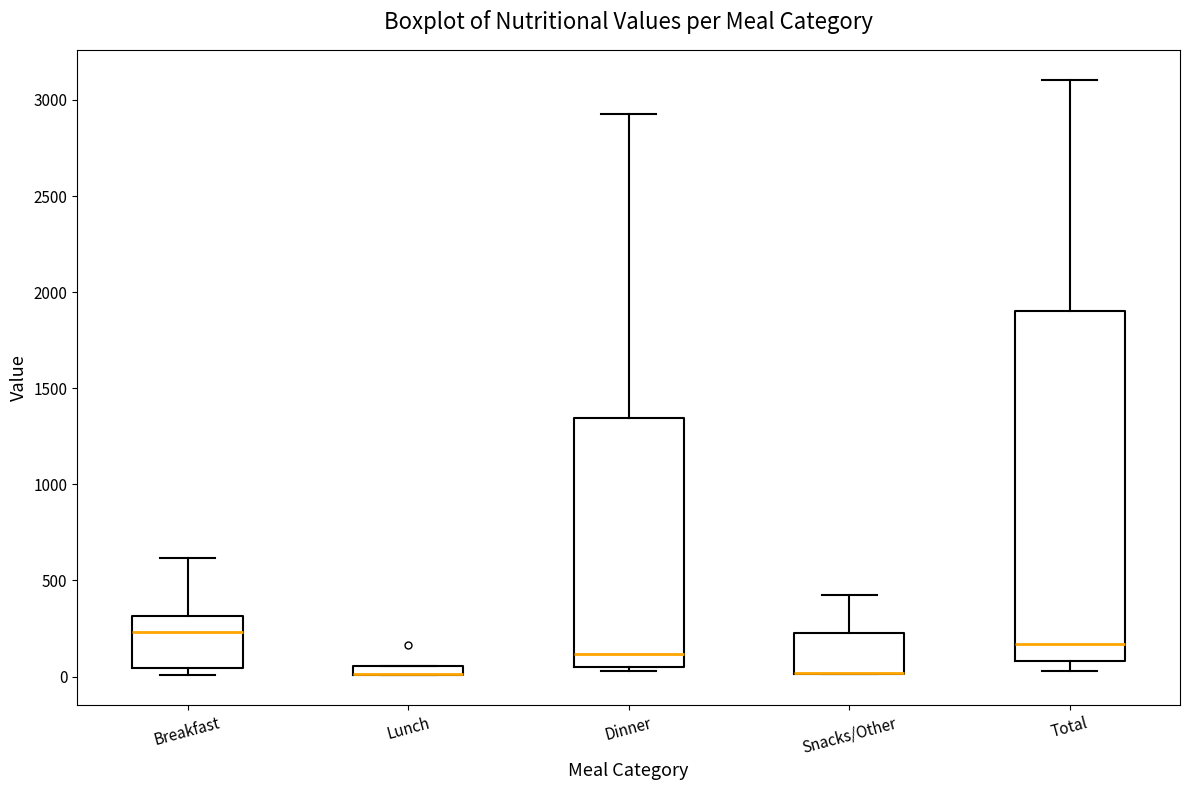

Which box is the tallest, from its lower edge to its upper edge?

Total